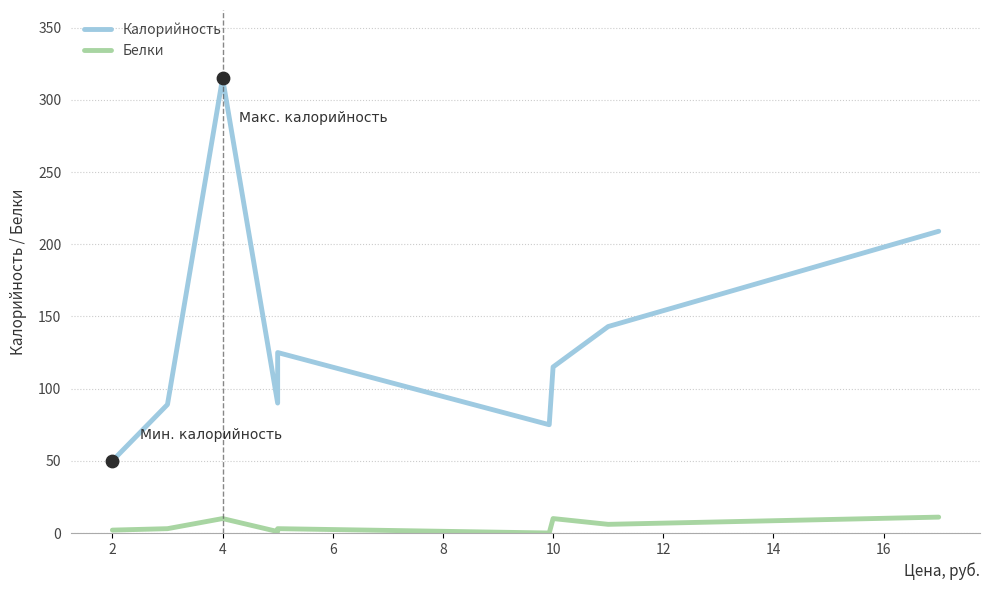

Which series has the largest total across all categories?

Калорийность